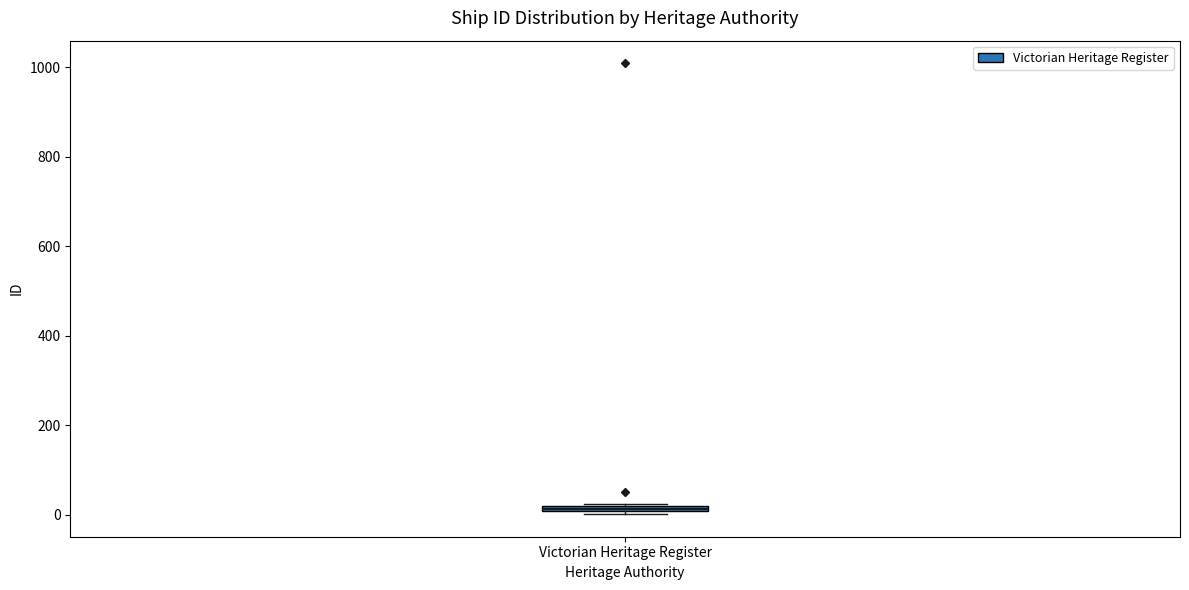

Where is the lower edge of the box for Victorian Heritage Register on the y-axis? The values are not printed on the chart, so give them approximately, as read against the axis.

0